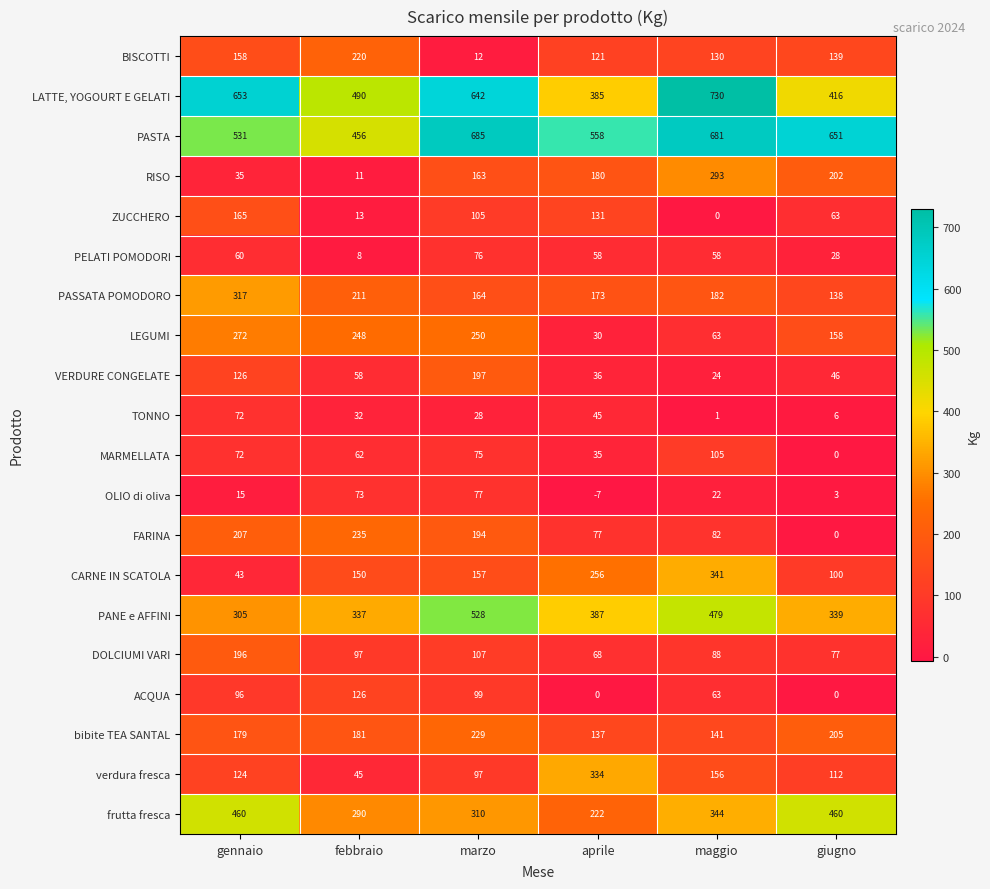

What is the average value of the PASSATA POMODORO series?

198